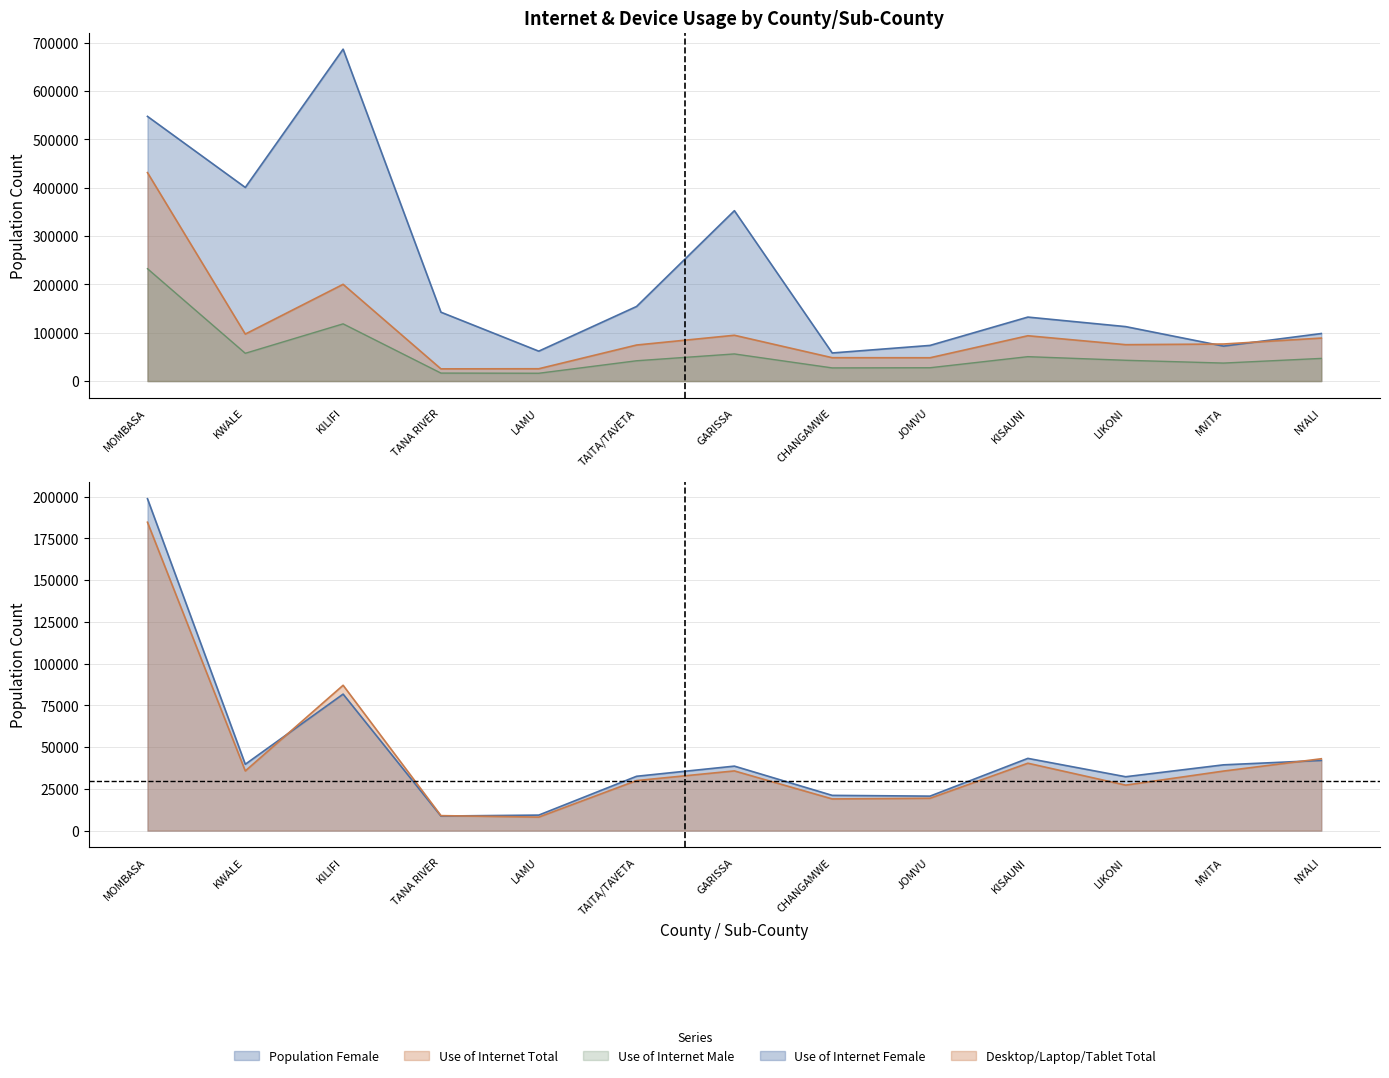

What is the value of the Use of Internet Total point at the 9th from the left?

48246